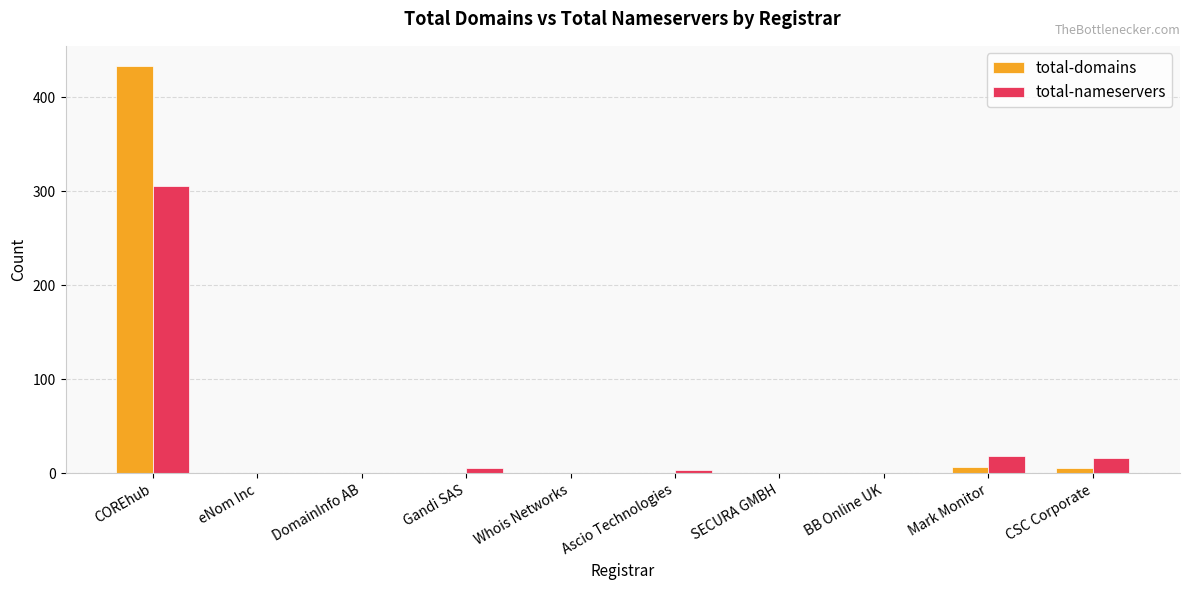

Does the chart contain stacked bars?

No